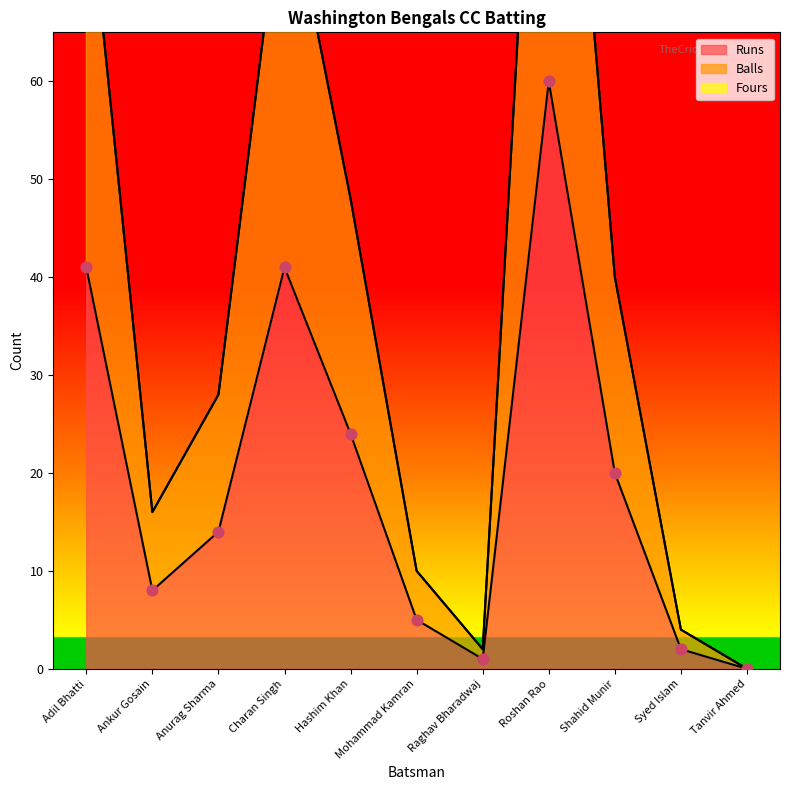

At how many categories does at least one series exceed 102?

1